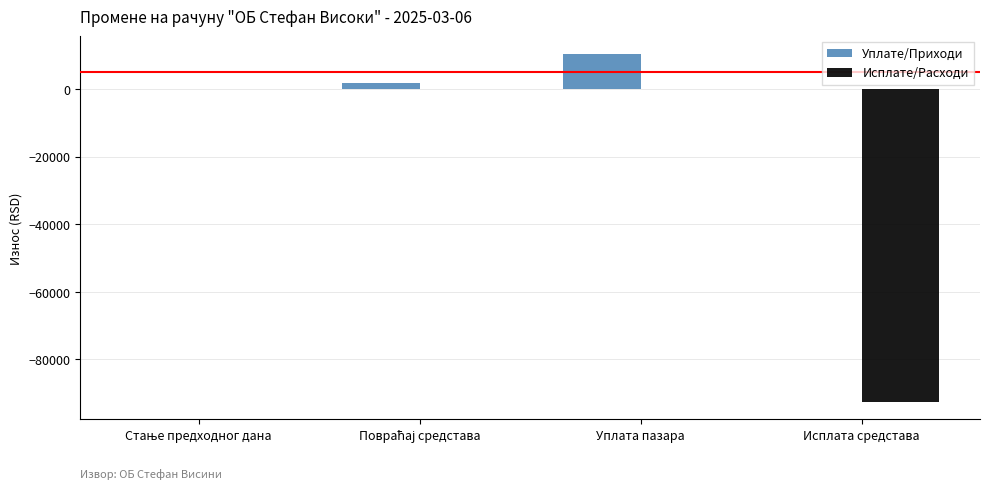

Count the number of data series in this chart.

2